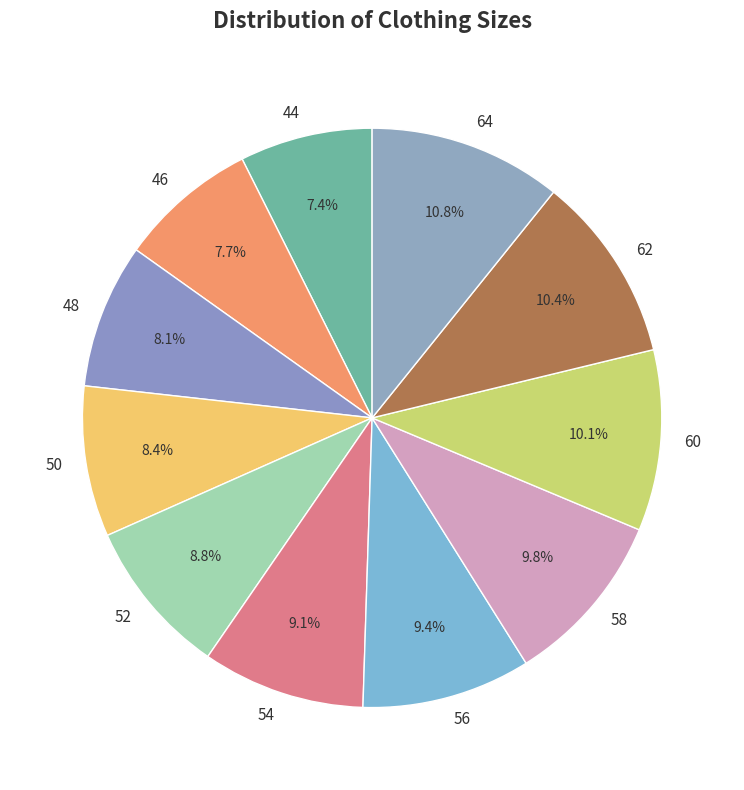

Count the number of slices in the pie.

11